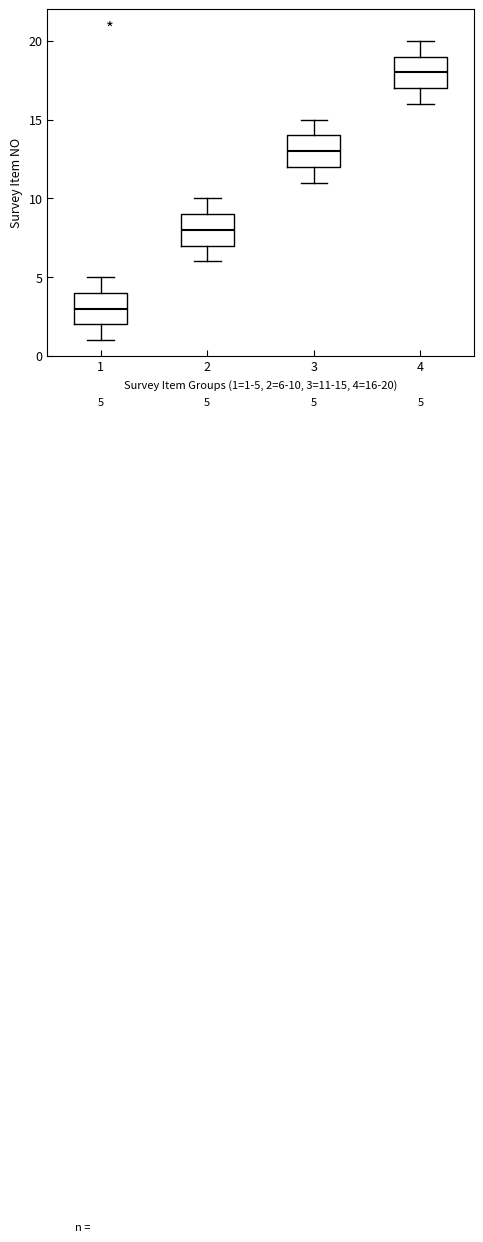

Which box's median line is the lowest?

1